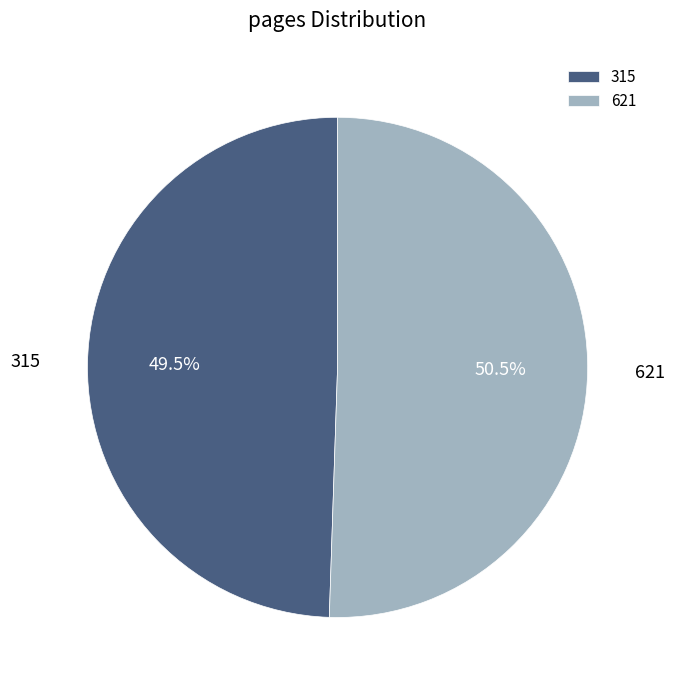

How many slices are in this pie chart?

2